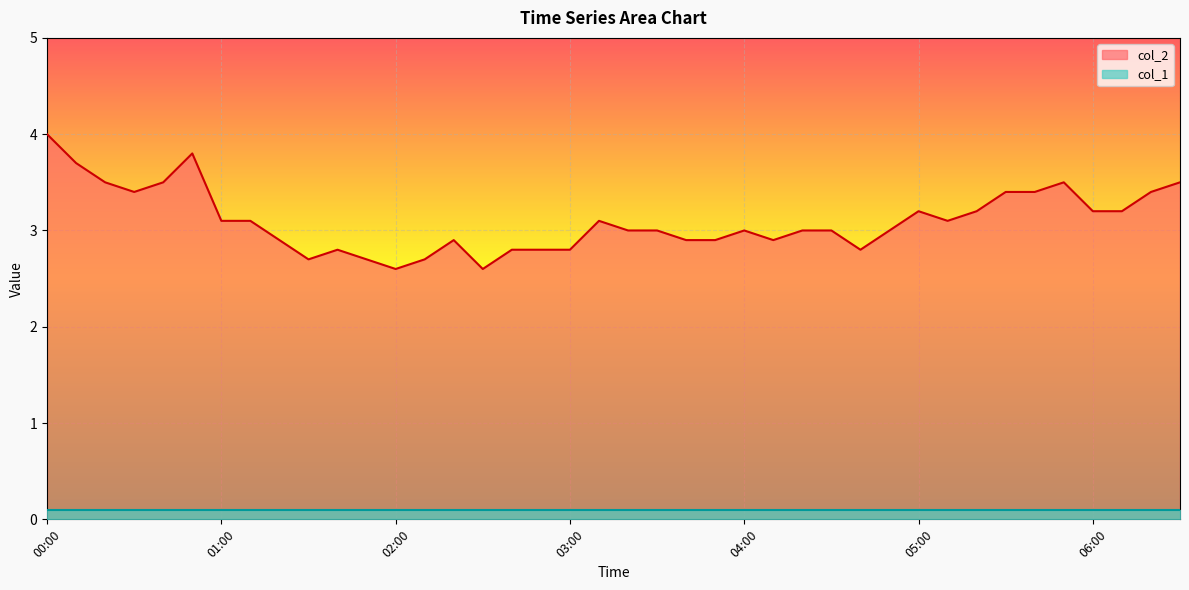

Approximately how many times larger is the value at 06:00 compared to 00:20?

0.9